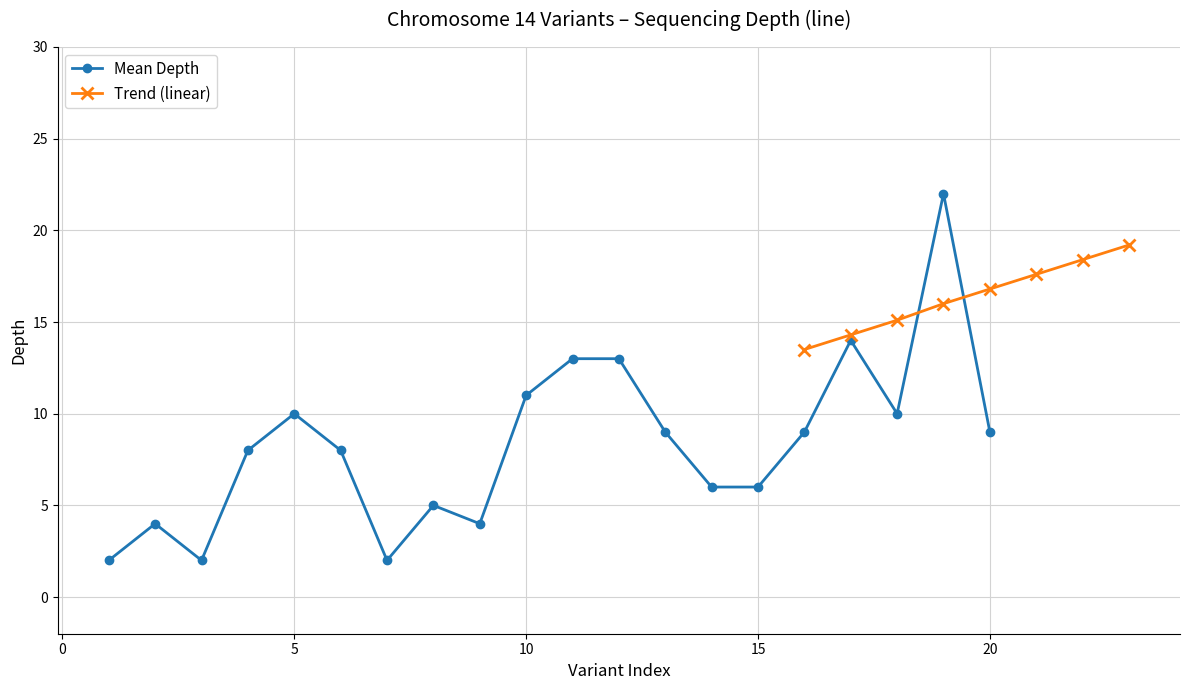

Which label corresponds to the largest value in the chart?

19